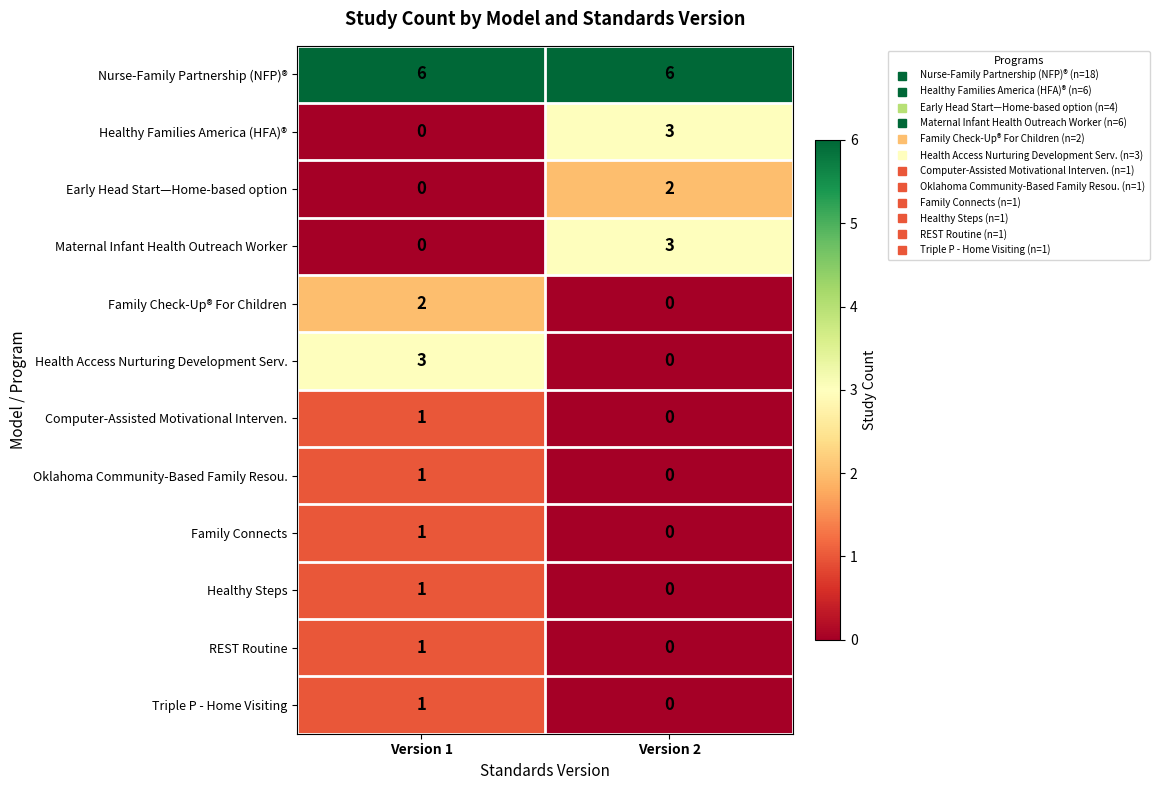

Reading left to right, extract all data points from this chart.

Nurse-Family Partnership (NFP)®: Version 1=6	Version 2=6
Healthy Families America (HFA)®: Version 1=0	Version 2=3
Early Head Start—Home-based option: Version 1=0	Version 2=2
Maternal Infant Health Outreach Worker: Version 1=0	Version 2=3
Family Check-Up® For Children: Version 1=2	Version 2=0
Health Access Nurturing Development Serv.: Version 1=3	Version 2=0
Computer-Assisted Motivational Interven.: Version 1=1	Version 2=0
Oklahoma Community-Based Family Resou.: Version 1=1	Version 2=0
Family Connects: Version 1=1	Version 2=0
Healthy Steps: Version 1=1	Version 2=0
REST Routine: Version 1=1	Version 2=0
Triple P - Home Visiting: Version 1=1	Version 2=0